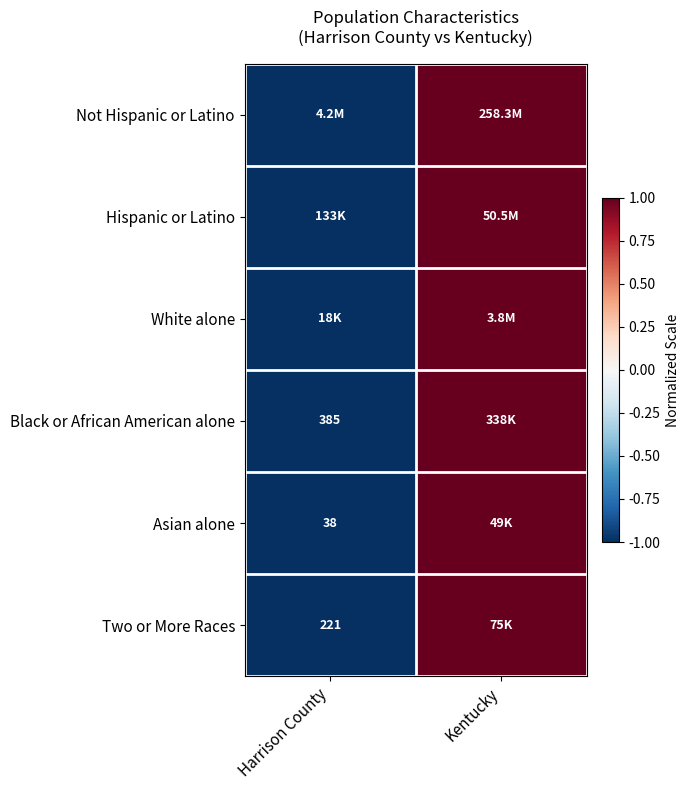

The Asian alone series shows 13 at Harrison County. True or false?

False